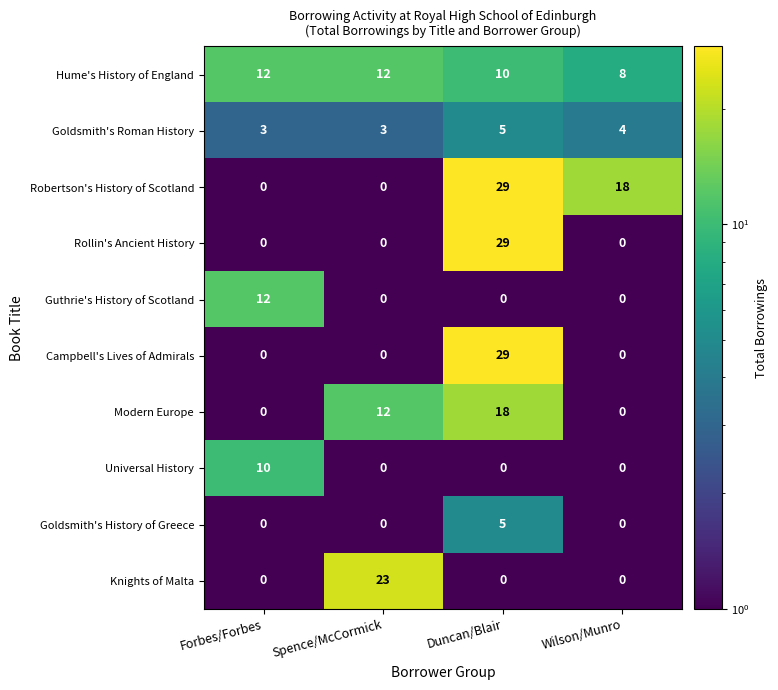

At which category is the sum across all series the highest?

Duncan/Blair